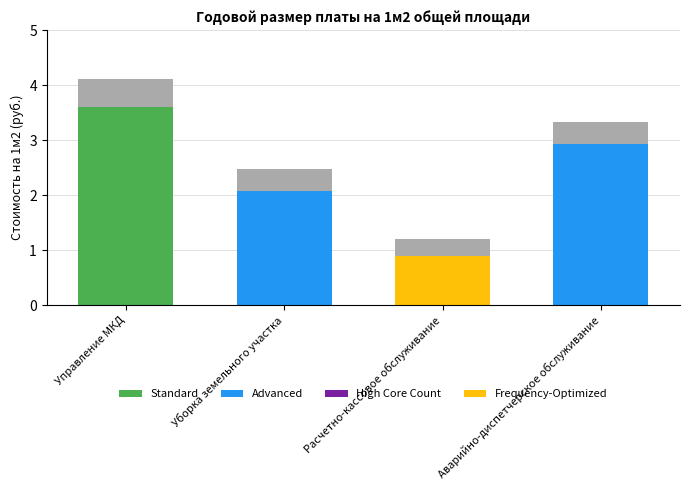

What position from the right is Управление МКД?

4